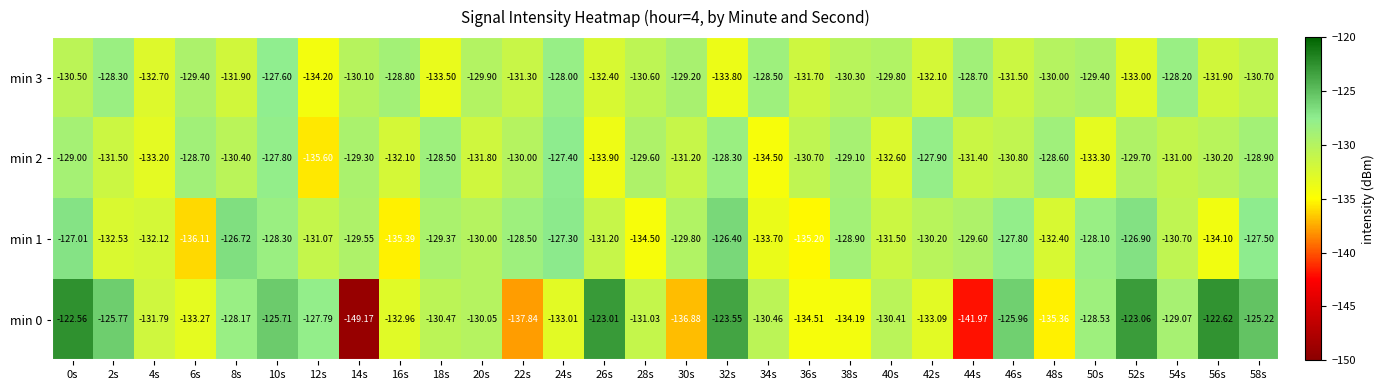

Is the value of min 2 at 14s greater than the value of min 1 at 0s?

No